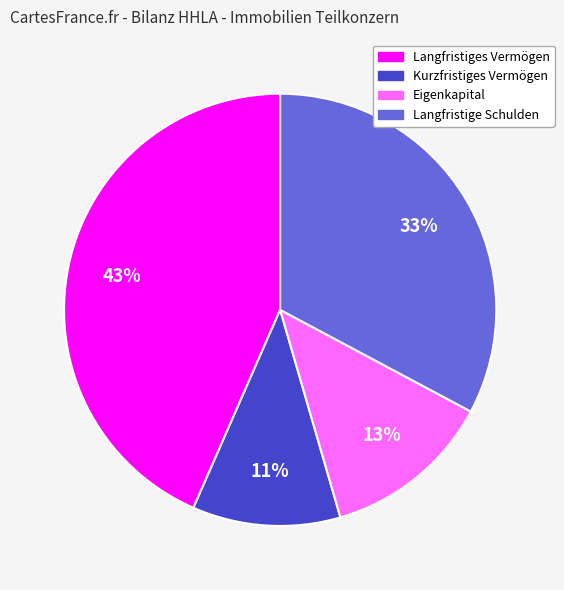

To the nearest percent, what is the average slice percentage?

25%